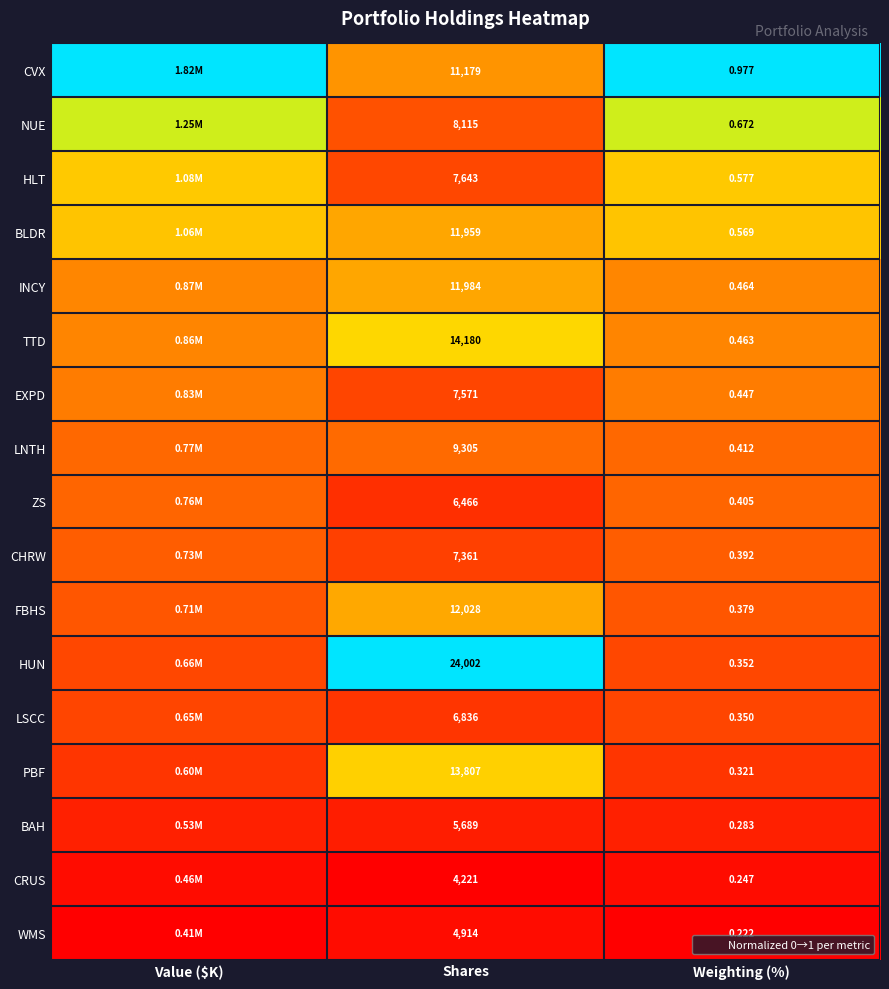

Which series has the largest range (max minus min)?

HUN